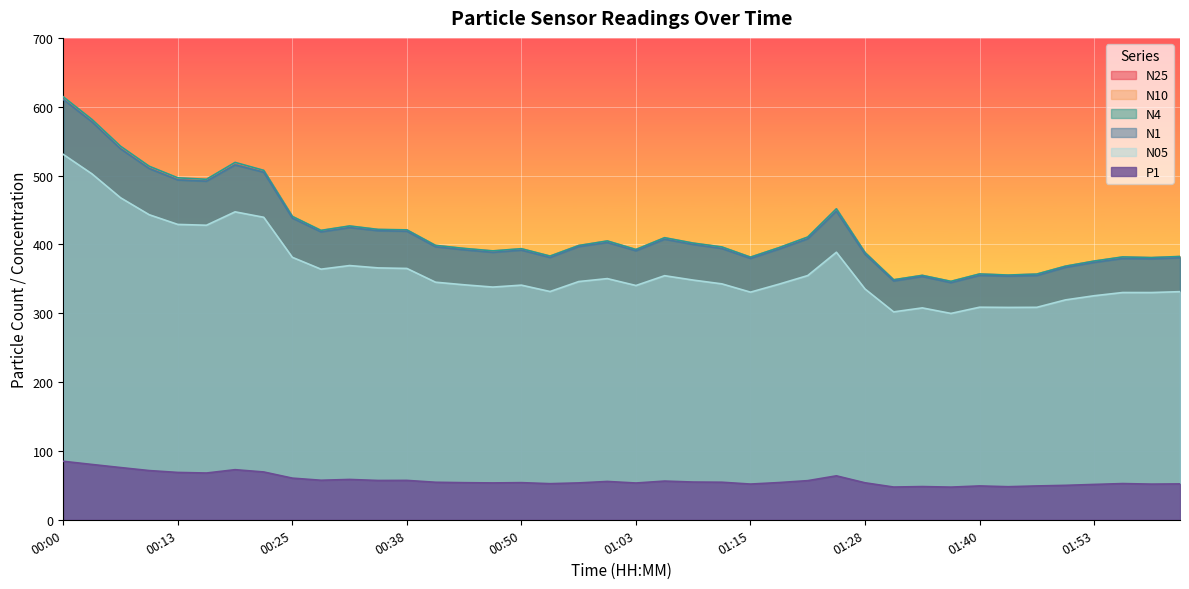

What is the smallest value displayed?

47.5